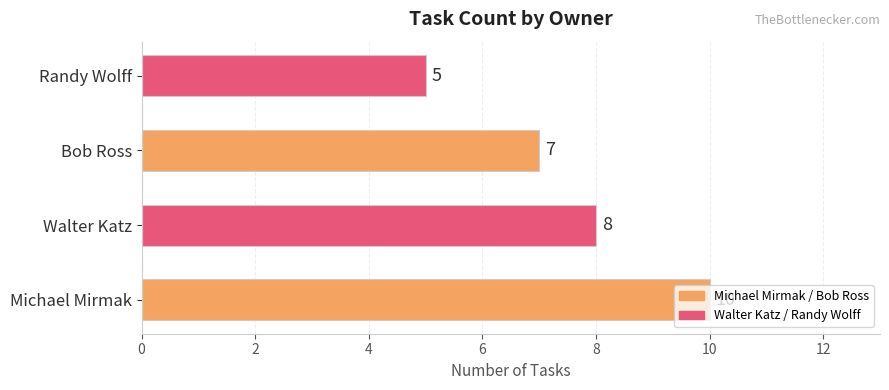

How many distinct data groups are displayed?

1